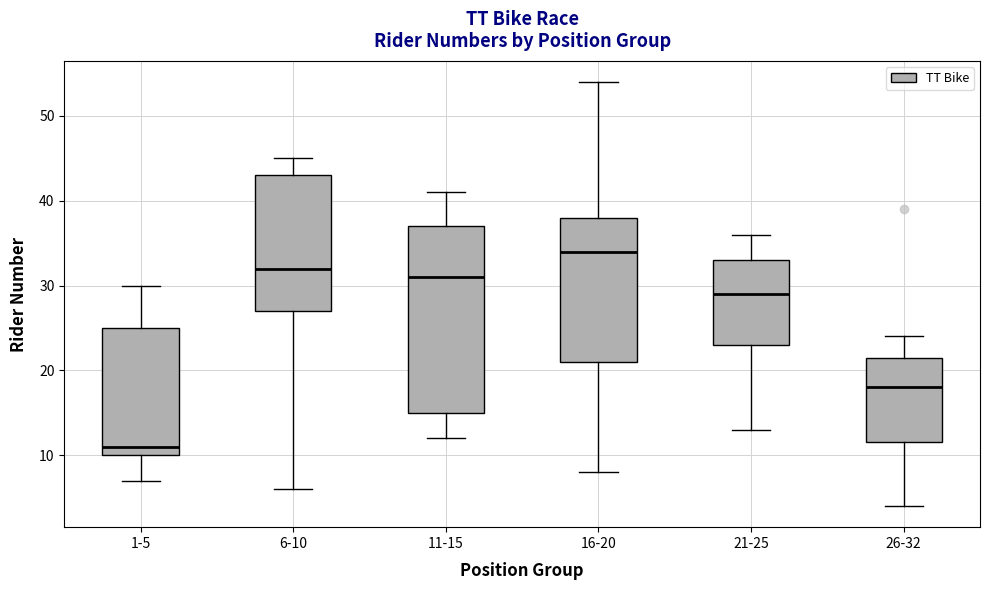

Where is the lower edge of the box for 16-20 on the y-axis? The values are not printed on the chart, so give them approximately, as read against the axis.

21